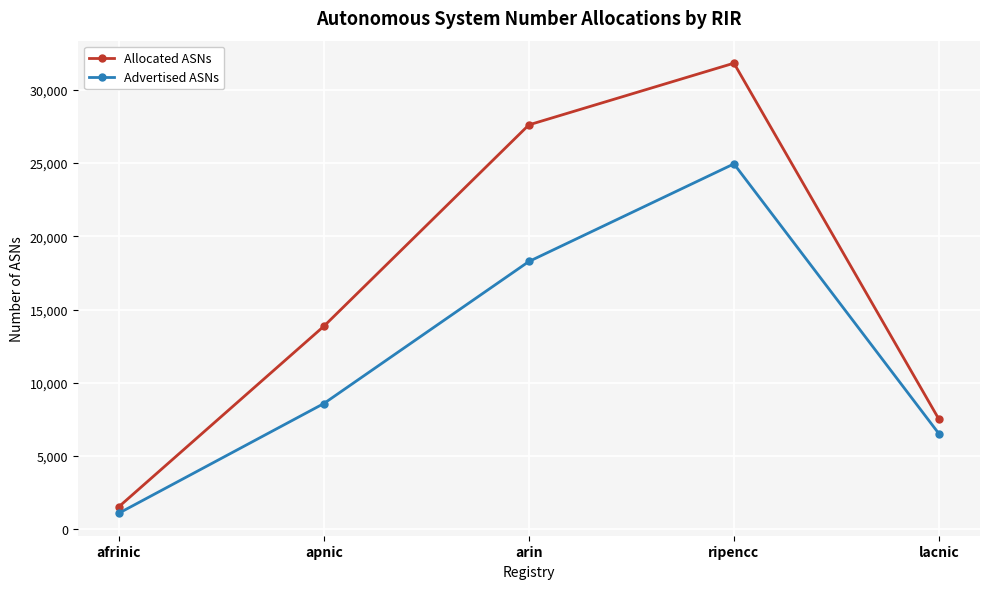

Reading left to right, what are all the values shown in this chart?

Allocated ASNs: 1531	13858	27610	31823	7501
Advertised ASNs: 1093	8582	18281	24947	6515